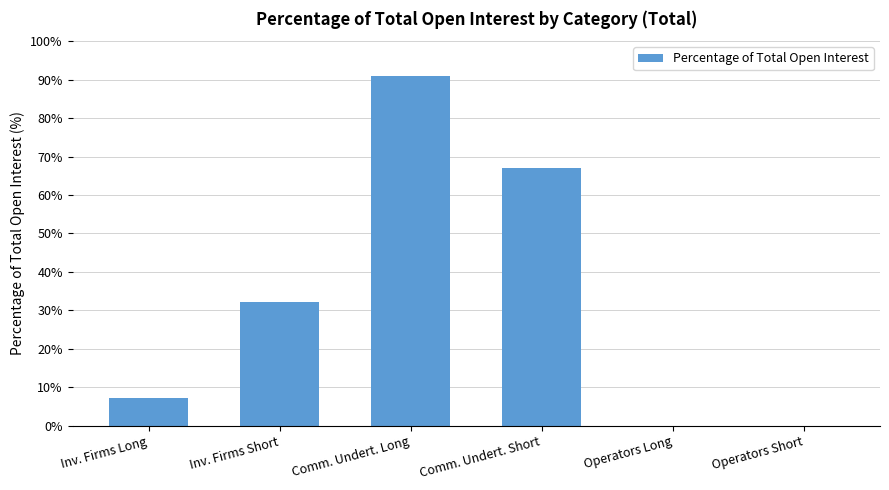

Are the bars grouped side by side (vs. stacked)?

No